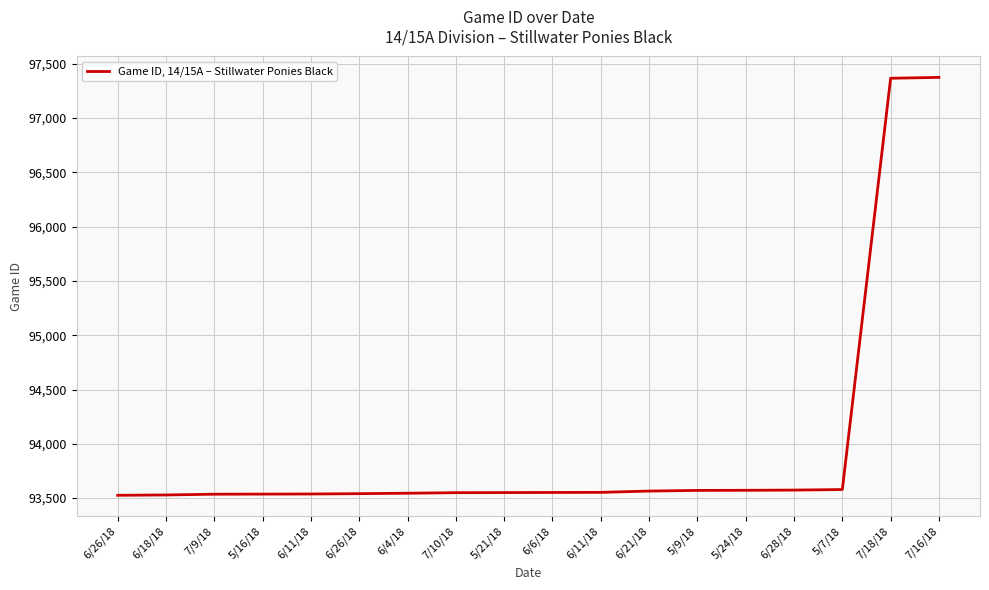

Is it true that the value at 5/7/18 is 136031?

False